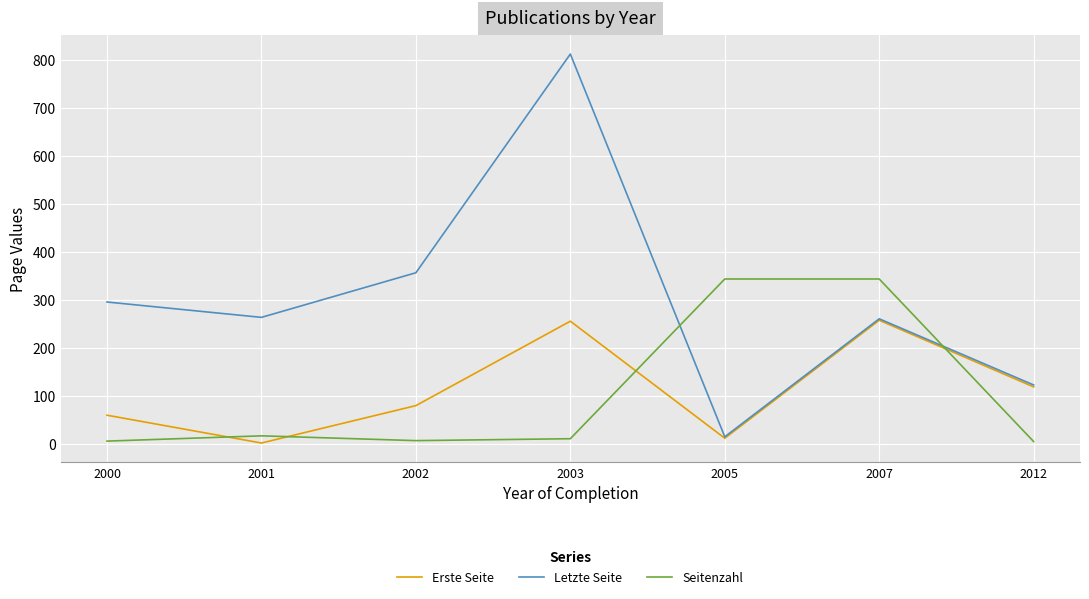

Does the chart display data point markers on the line(s)?

No